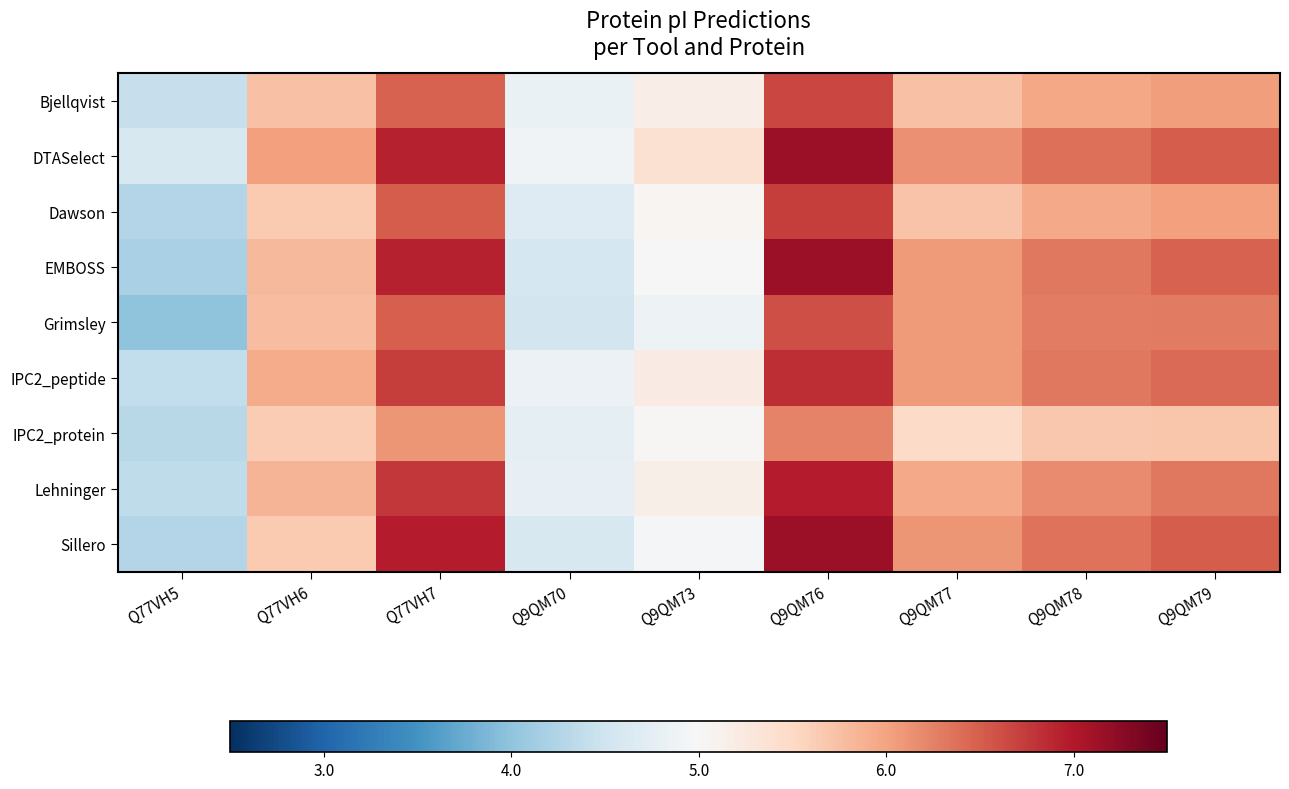

Reading left to right, what are all the values shown in this chart?

Bjellqvist: Q77VH5=4.4	Q77VH6=5.7	Q77VH7=6.5	Q9QM70=4.8	Q9QM73=5.2	Q9QM76=6.7	Q9QM77=5.7	Q9QM78=6.0	Q9QM79=6.0
DTASelect: Q77VH5=4.6	Q77VH6=6.0	Q77VH7=6.9	Q9QM70=4.9	Q9QM73=5.4	Q9QM76=7.1	Q9QM77=6.1	Q9QM78=6.4	Q9QM79=6.5
Dawson: Q77VH5=4.3	Q77VH6=5.7	Q77VH7=6.5	Q9QM70=4.7	Q9QM73=5.0	Q9QM76=6.7	Q9QM77=5.7	Q9QM78=5.9	Q9QM79=6.0
EMBOSS: Q77VH5=4.2	Q77VH6=5.8	Q77VH7=6.9	Q9QM70=4.6	Q9QM73=5.0	Q9QM76=7.1	Q9QM77=6.1	Q9QM78=6.3	Q9QM79=6.5
Grimsley: Q77VH5=4.0	Q77VH6=5.8	Q77VH7=6.5	Q9QM70=4.5	Q9QM73=4.9	Q9QM76=6.6	Q9QM77=6.1	Q9QM78=6.3	Q9QM79=6.3
IPC2_peptide: Q77VH5=4.4	Q77VH6=5.9	Q77VH7=6.7	Q9QM70=4.9	Q9QM73=5.2	Q9QM76=6.8	Q9QM77=6.1	Q9QM78=6.3	Q9QM79=6.4
IPC2_protein: Q77VH5=4.3	Q77VH6=5.6	Q77VH7=6.1	Q9QM70=4.8	Q9QM73=5.0	Q9QM76=6.2	Q9QM77=5.5	Q9QM78=5.7	Q9QM79=5.7
Lehninger: Q77VH5=4.4	Q77VH6=5.8	Q77VH7=6.8	Q9QM70=4.8	Q9QM73=5.2	Q9QM76=7.0	Q9QM77=5.9	Q9QM78=6.2	Q9QM79=6.3
Sillero: Q77VH5=4.3	Q77VH6=5.7	Q77VH7=7.0	Q9QM70=4.6	Q9QM73=5.0	Q9QM76=7.1	Q9QM77=6.1	Q9QM78=6.4	Q9QM79=6.5